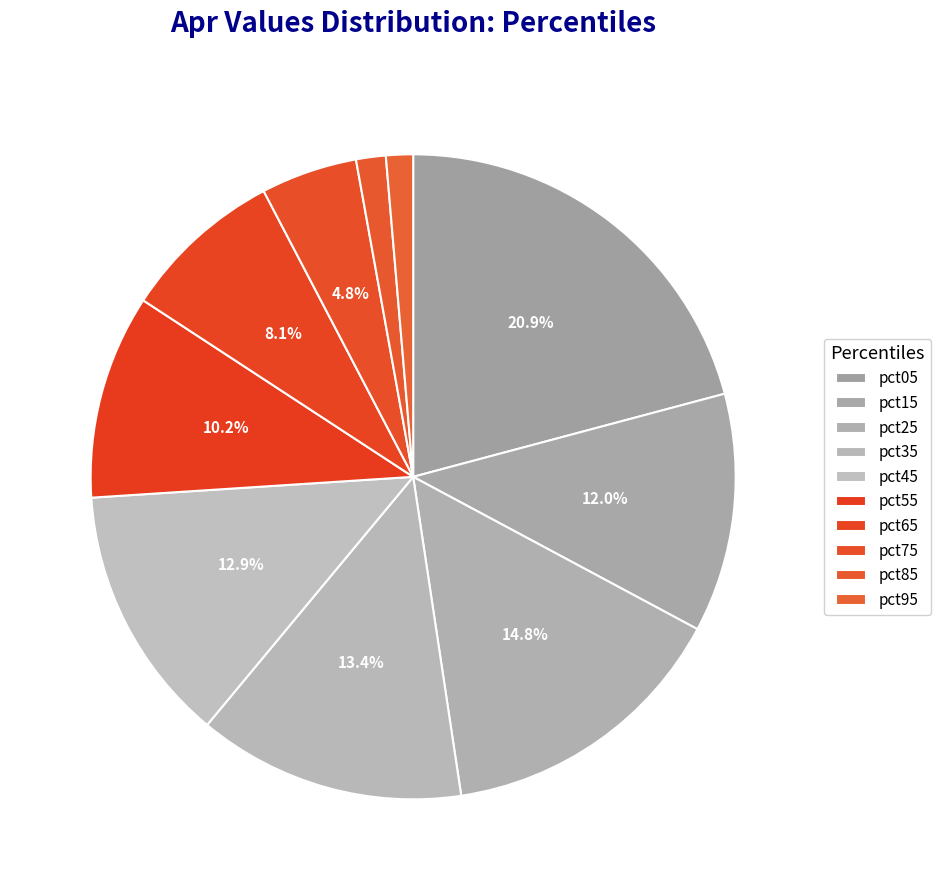

Between pct25 and pct45, which is larger?

pct25